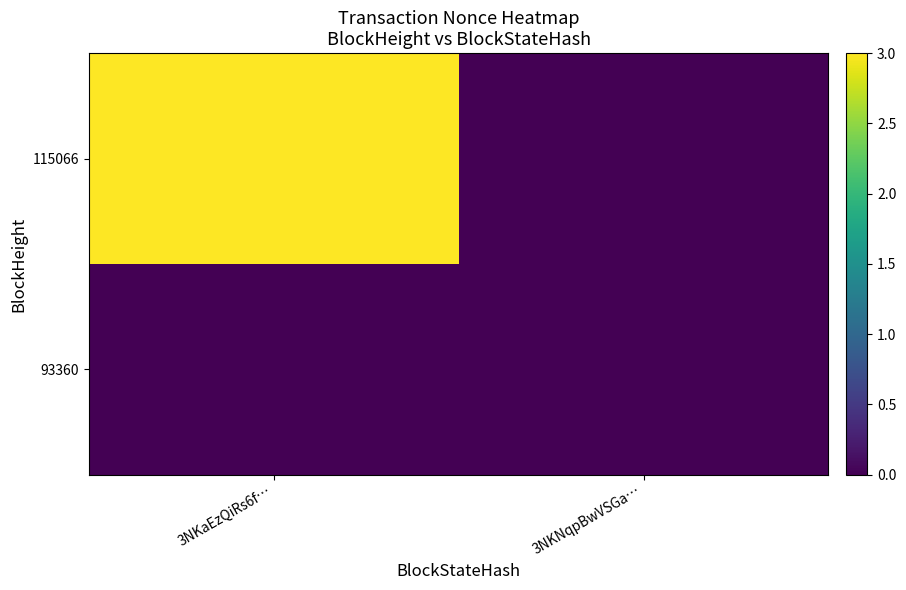

Which series changed the most between 3NKaEzQiRs6f… and 3NKNqpBwVSGa…?

115066